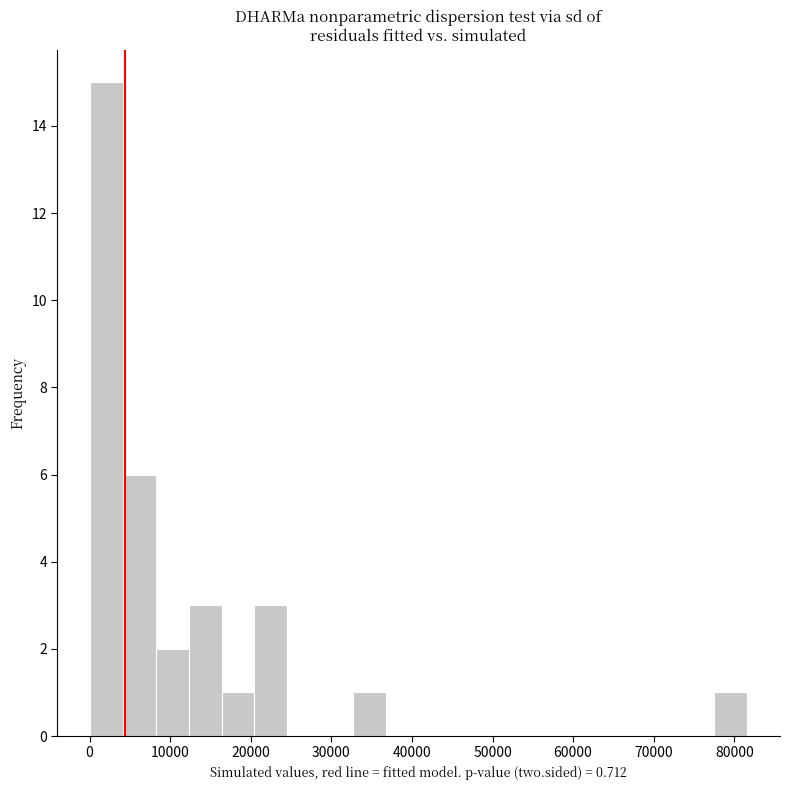

Reading left to right, transcribe this chart: for each bar, give the range it covers on the x-axis and its height. Neither the bar edges nor the heights are printed on the chart, so give them approximately, as read against the axes.

0 to 4000: 15
4000 to 8000: 6
8000 to 12000: 2
12000 to 16000: 3
16000 to 20000: 1
20000 to 25000: 3
25000 to 29000: 0
29000 to 33000: 0
33000 to 37000: 1
37000 to 41000: 0
41000 to 45000: 0
45000 to 49000: 0
49000 to 53000: 0
53000 to 57000: 0
57000 to 61000: 0
61000 to 65000: 0
65000 to 69000: 0
69000 to 73000: 0
73000 to 78000: 0
78000 to 82000: 1